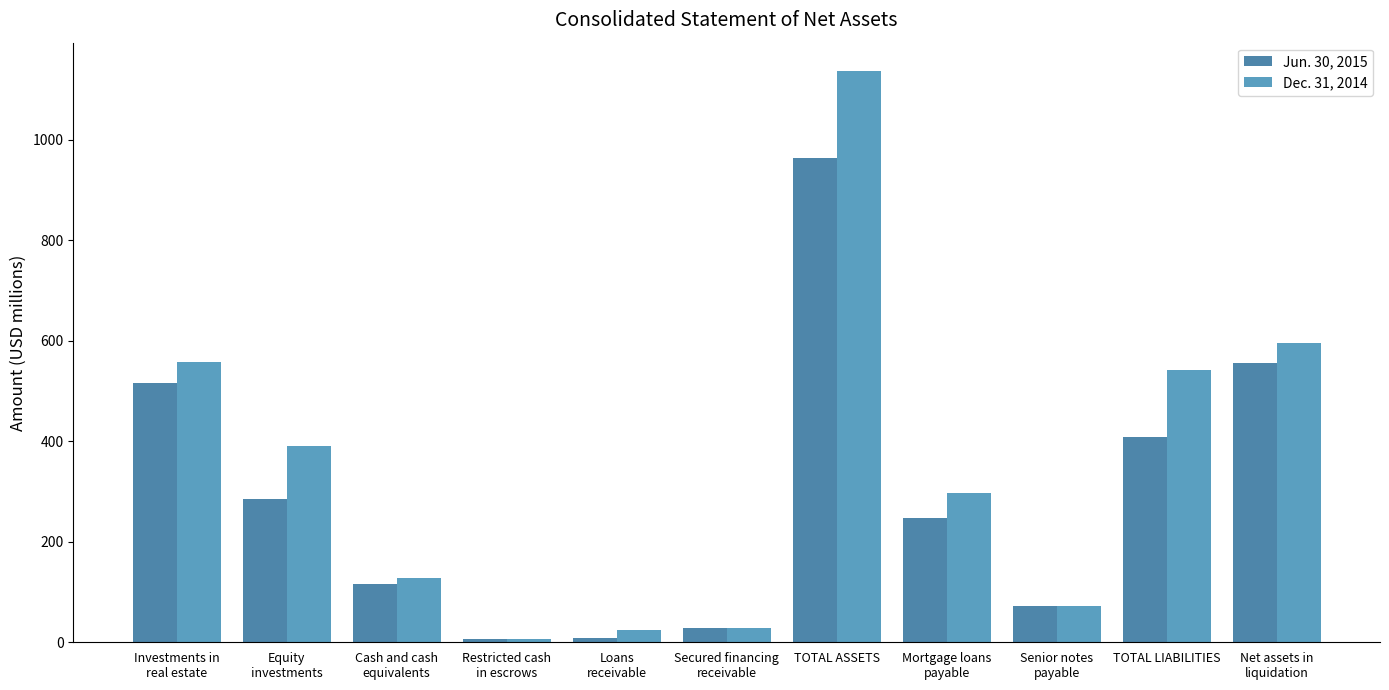

How many bars are there in each group?

2